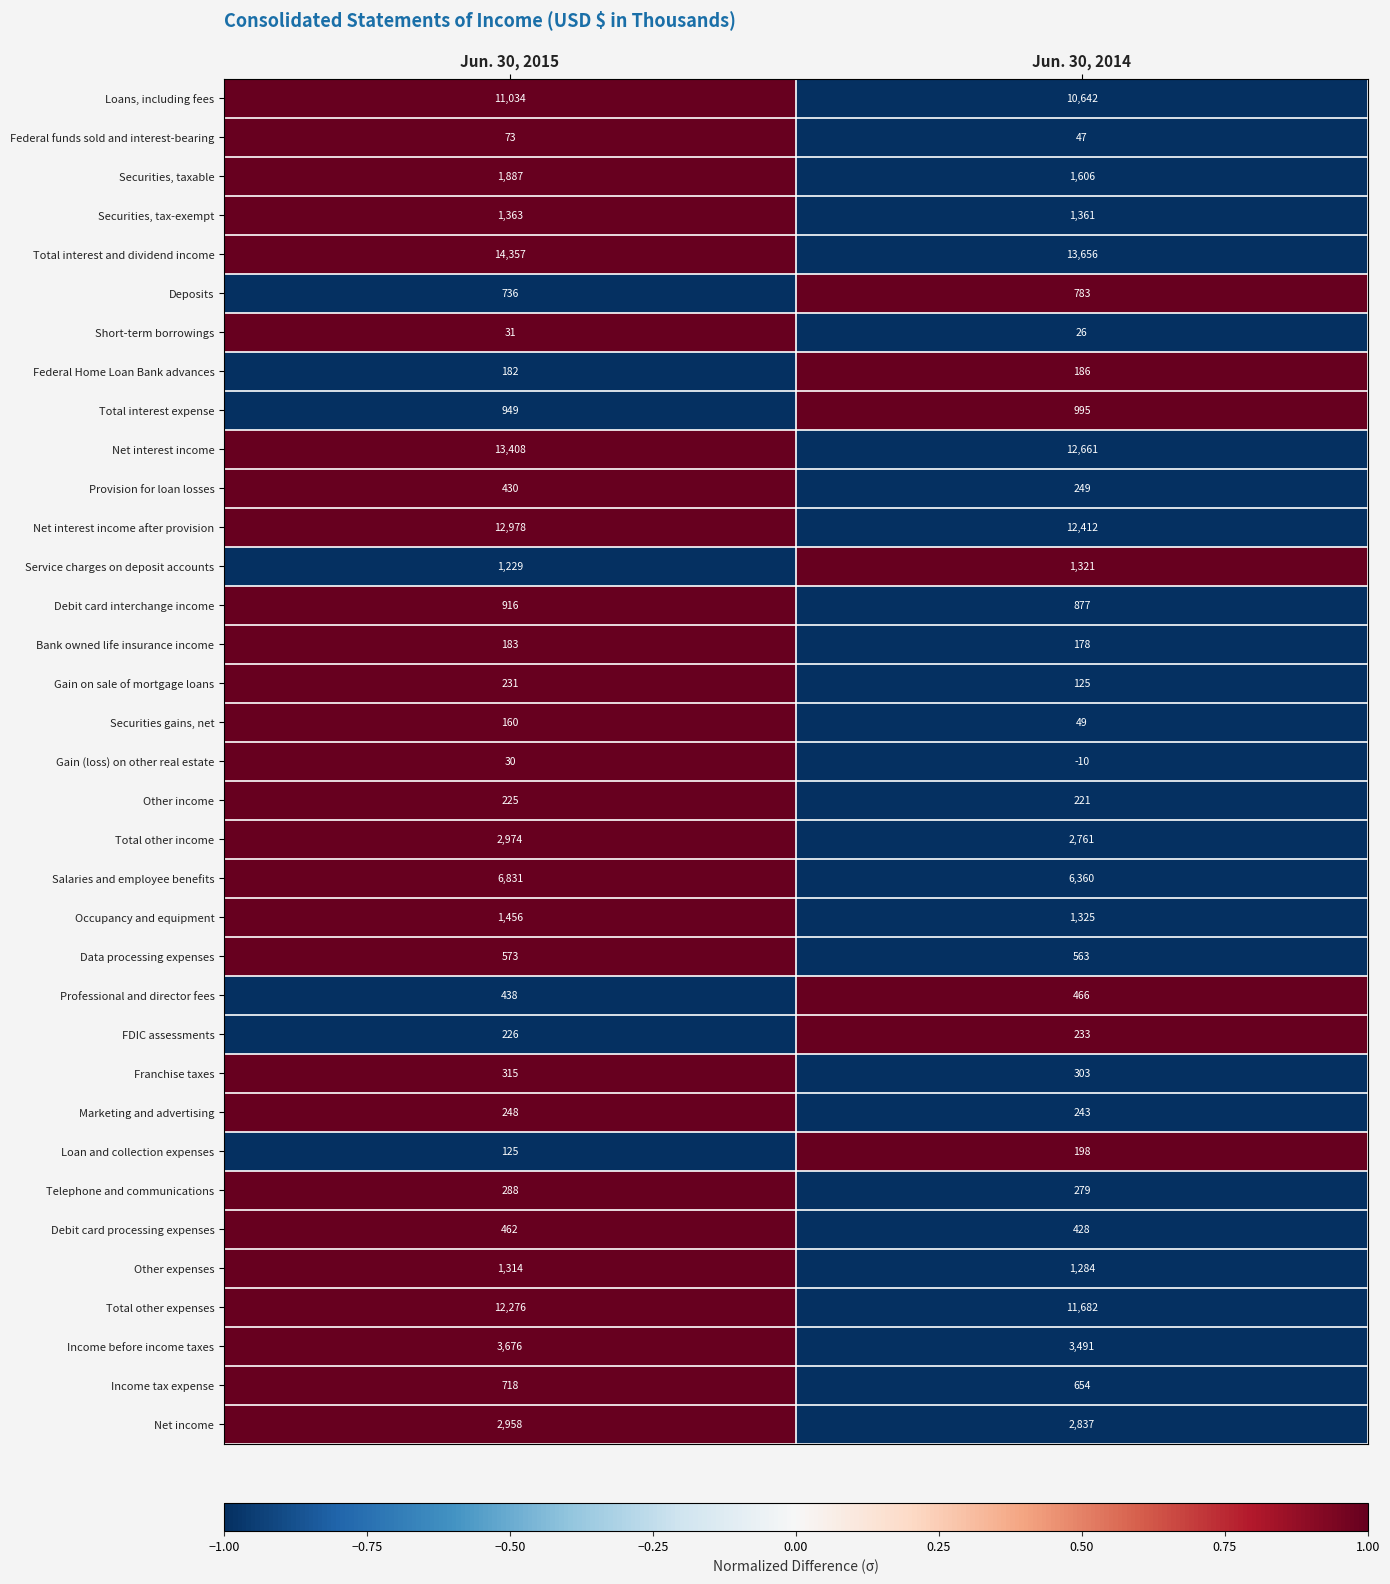

True or false: Federal funds sold and interest-bearing has a value of 72 at Jun. 30, 2014.

False